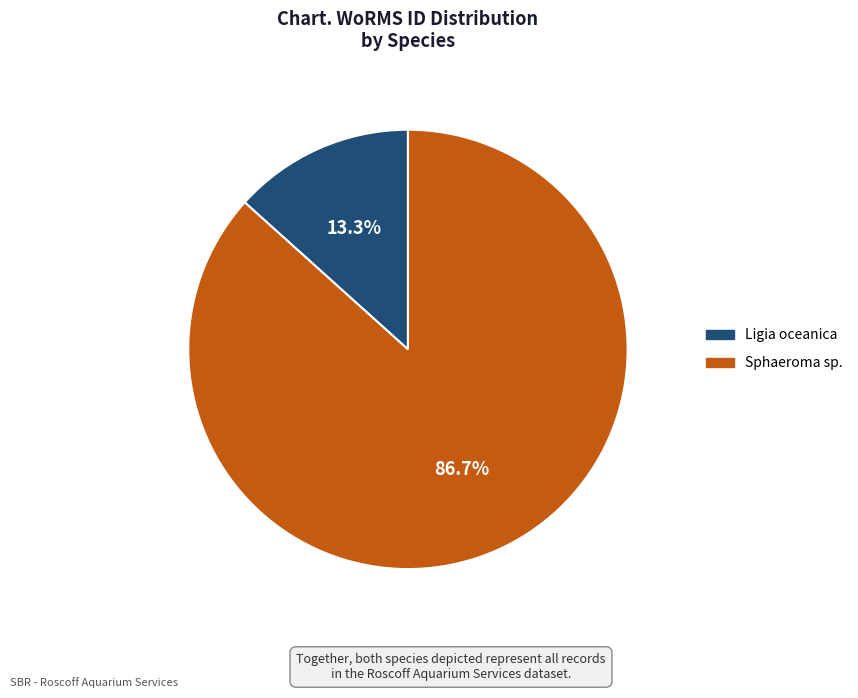

Rank the categories by value from highest to lowest.

Sphaeroma sp., Ligia oceanica